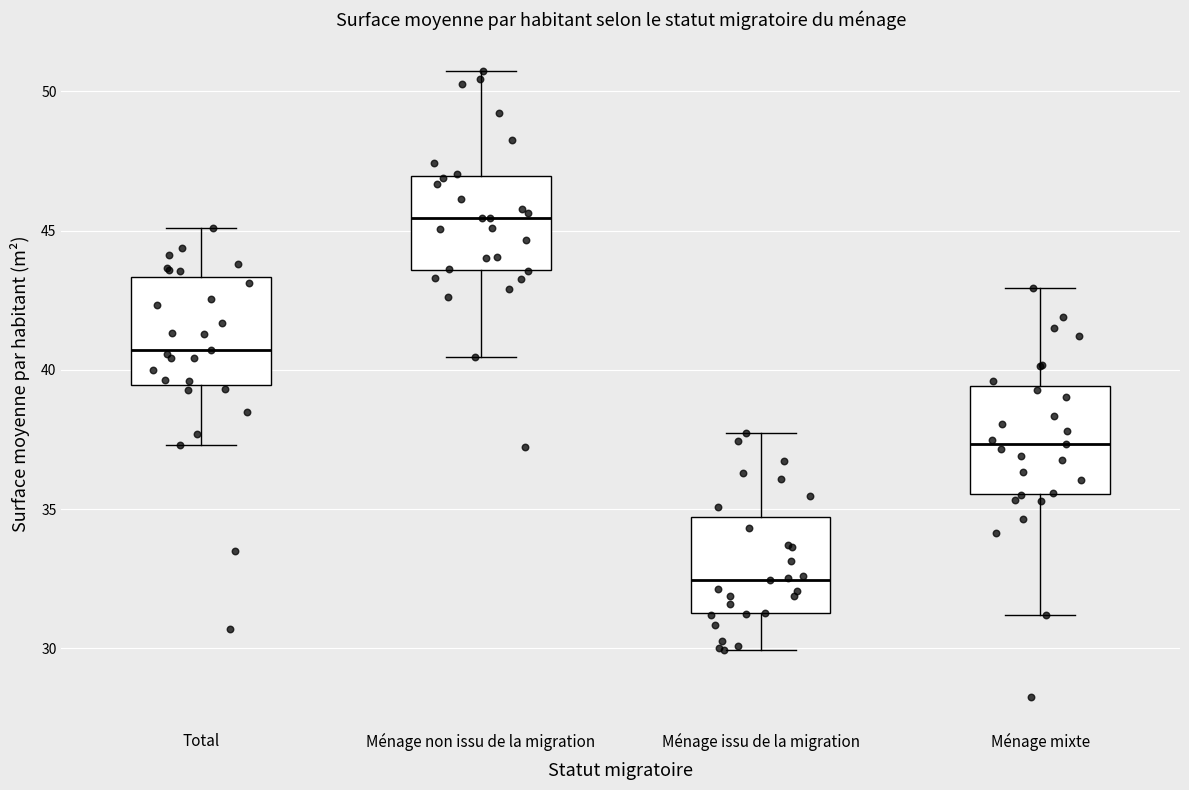

Reading left to right, read every box against the y-axis: the position of its median line, the range the box covers, and the ends of its whiskers. The values are not printed on the chart, so give them approximately, as read against the axis.

Total: median 40.5, box 39.5 to 43.5, whiskers 37.5 to 45.0
Ménage non issu de la migration: median 45.5, box 43.5 to 47.0, whiskers 40.5 to 50.5
Ménage issu de la migration: median 32.5, box 31.5 to 34.5, whiskers 30.0 to 37.5
Ménage mixte: median 37.5, box 35.5 to 39.5, whiskers 31.0 to 43.0